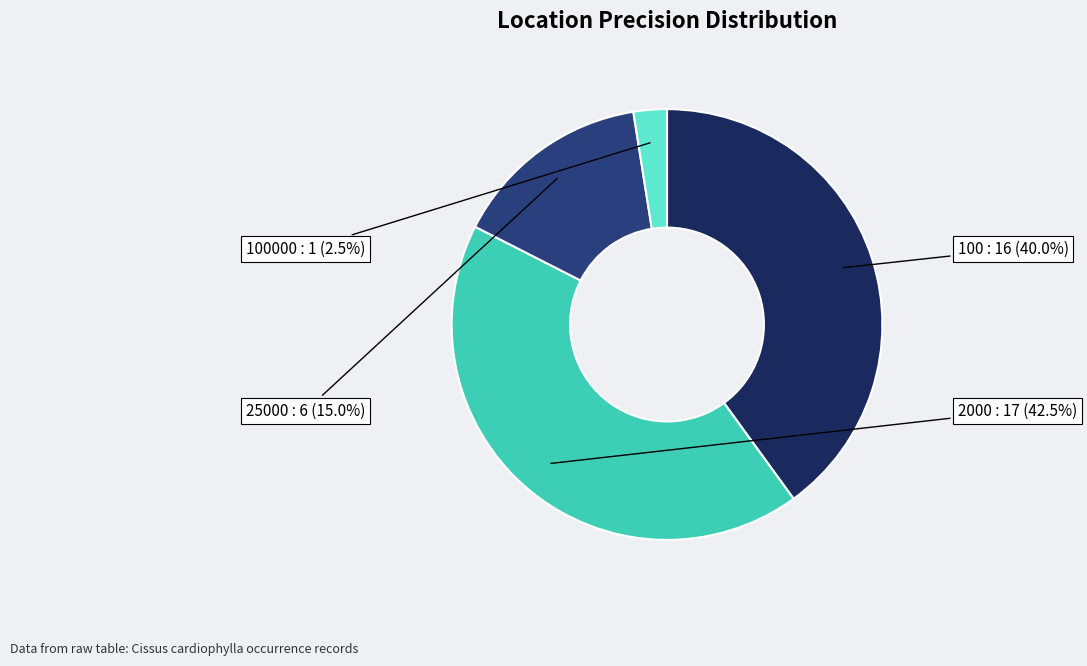

Combined, what portion of the pie is 100 and 100000?

42.5%